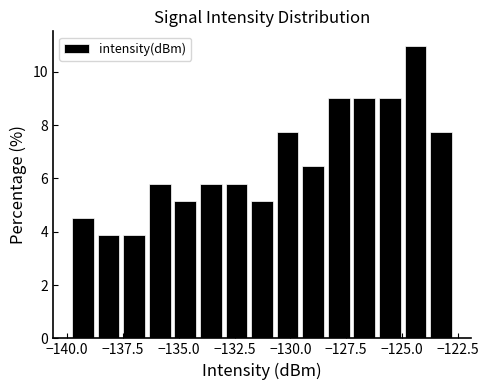

Read against the x-axis, roughly where is the centre of the tallest bar?

-124.5